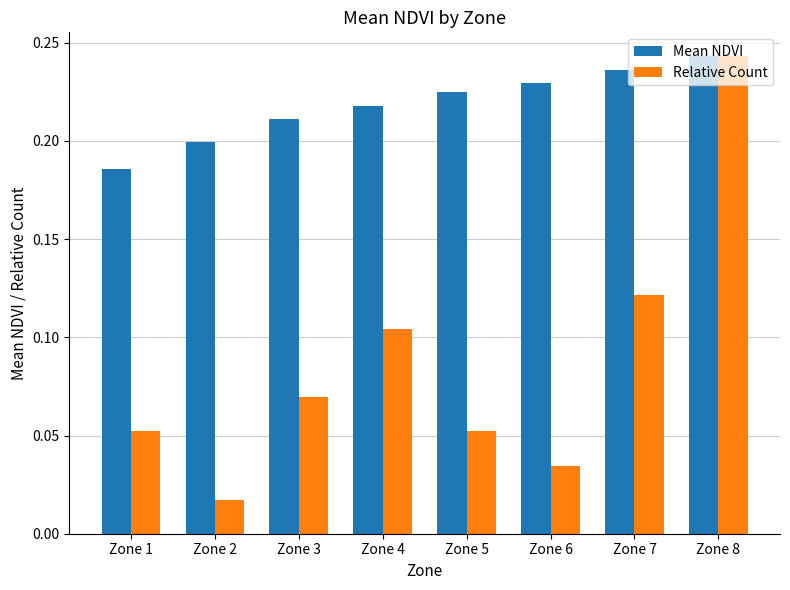

At which label is Relative Count closest to 0?

Zone 2